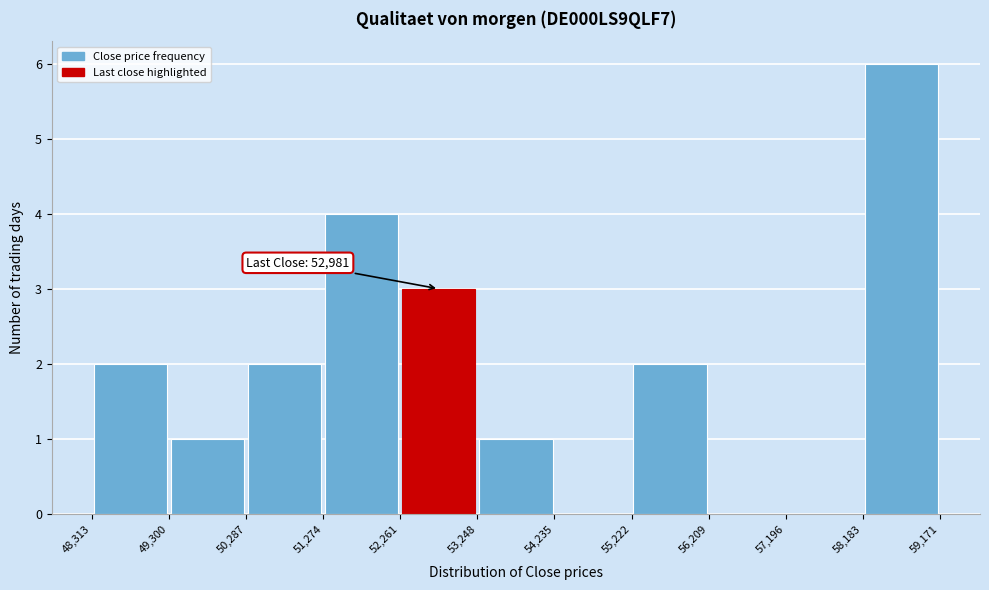

Over which range of the x-axis is the bar tallest?

58,183 to 59,171